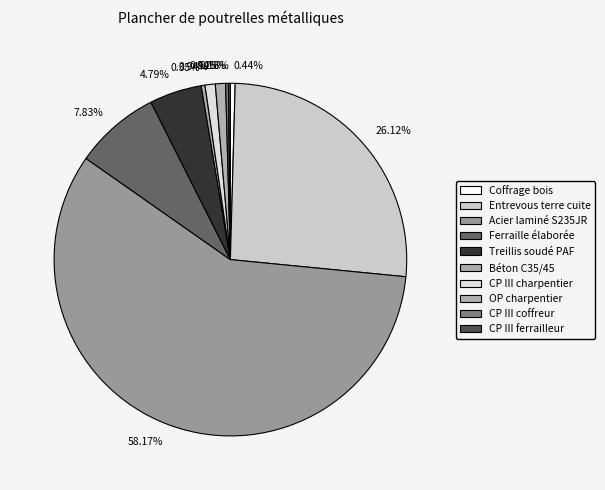

Is there any slice that represents more than half of the pie?

Yes